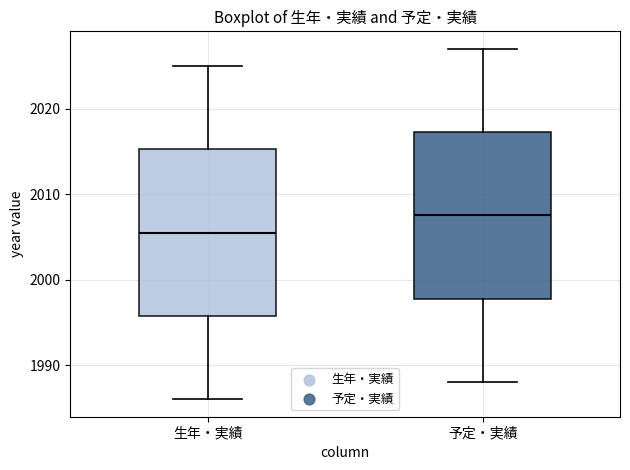

Reading left to right, transcribe this box plot: for each box, give where its median line is, the range the box spans, and where its two whiskers end, as read against the y-axis. The values are not printed on the chart, so give them approximately, as read against the axis.

生年・実績: median 2006, box 1996 to 2015, whiskers 1986 to 2025
予定・実績: median 2008, box 1998 to 2017, whiskers 1988 to 2027